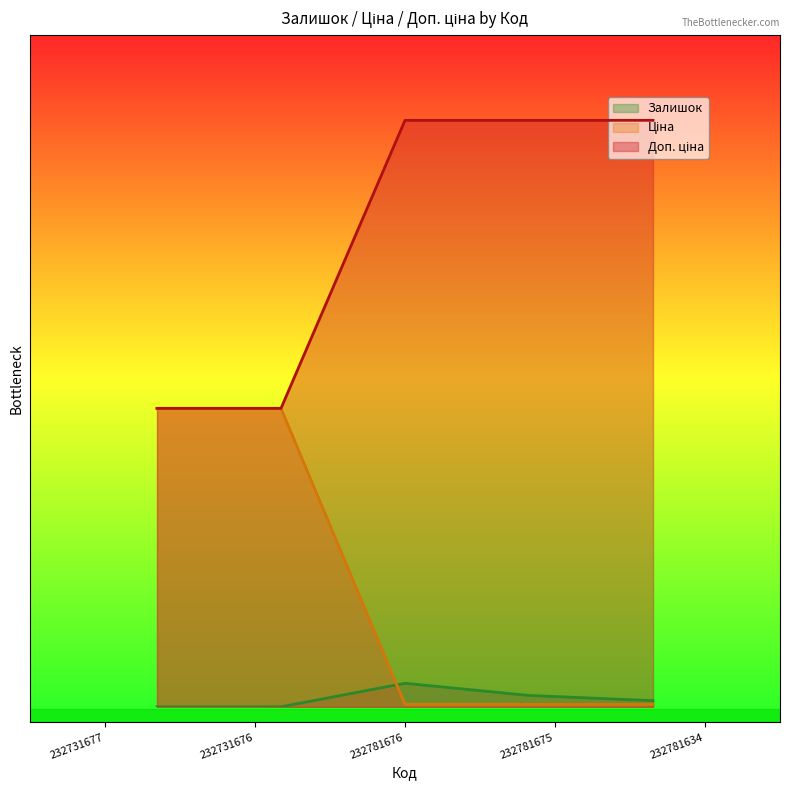

True or false: Залишок has a value of 2.0 at 232781675.

True